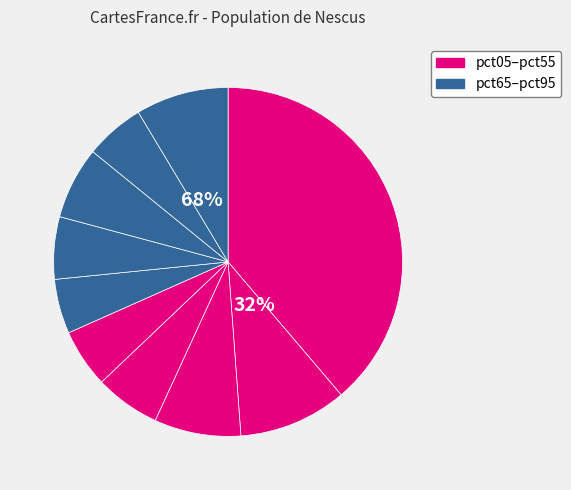

To the nearest percent, what is the average slice percentage?

10%